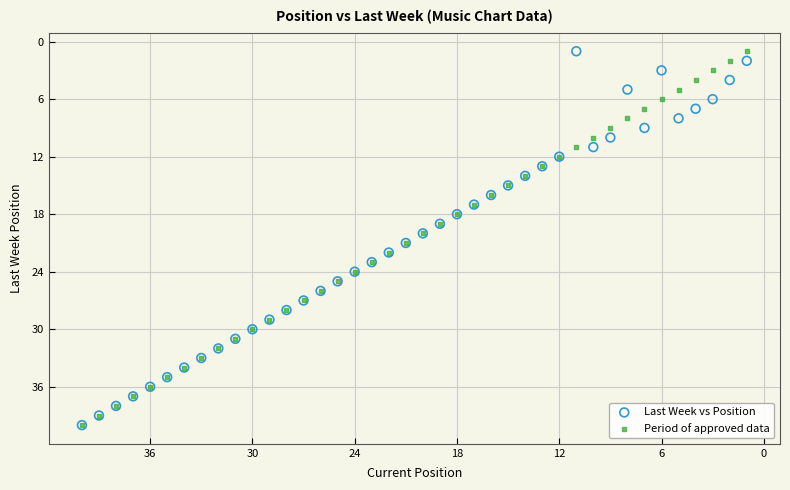

What are all the series names shown in the legend?

Last Week vs Position, Period of approved data